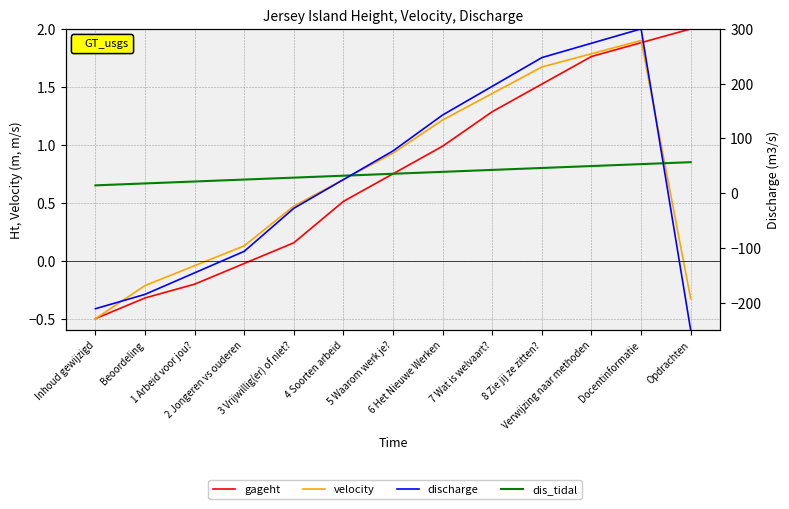

Is the value of dis_tidal at 2 Jongeren vs ouderen greater than the value of velocity at 4 Soorten arbeid?

No